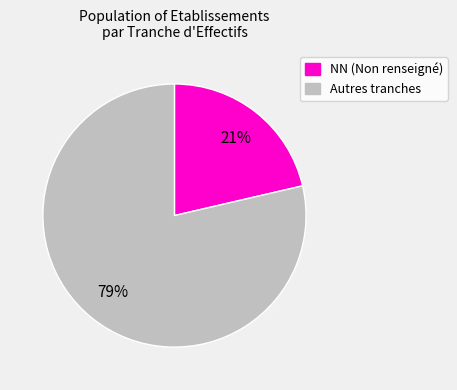

What percentage is the Autres tranches slice, to the nearest percent?

79%